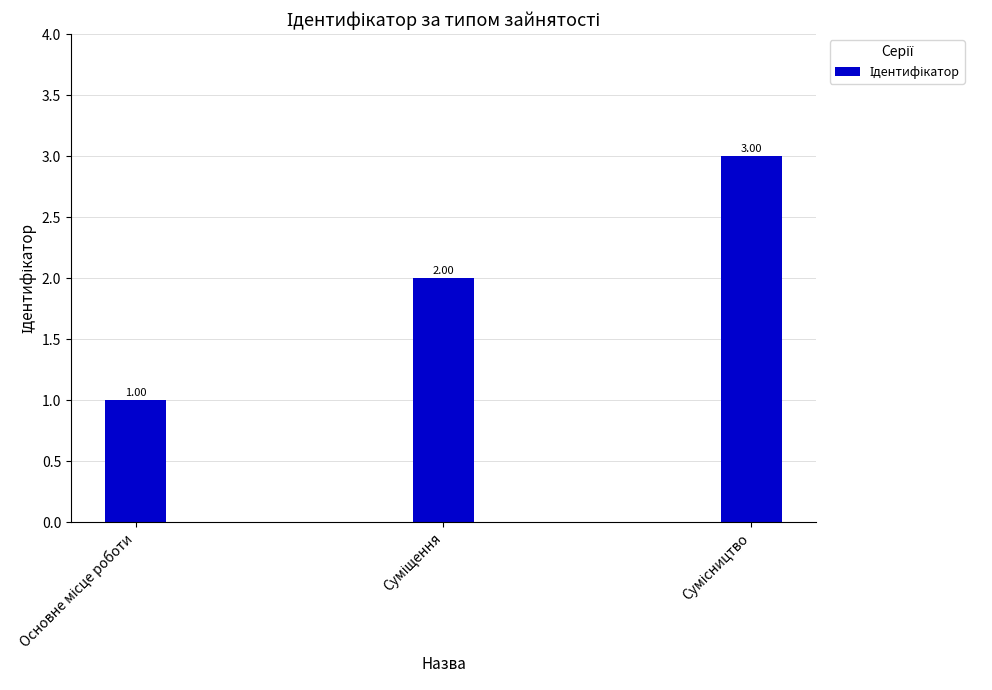

Which category has the lowest value across all series?

Основне місце роботи